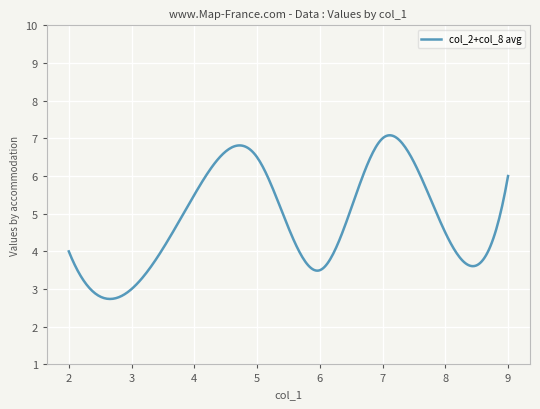

What is the greatest value displayed?

7.1